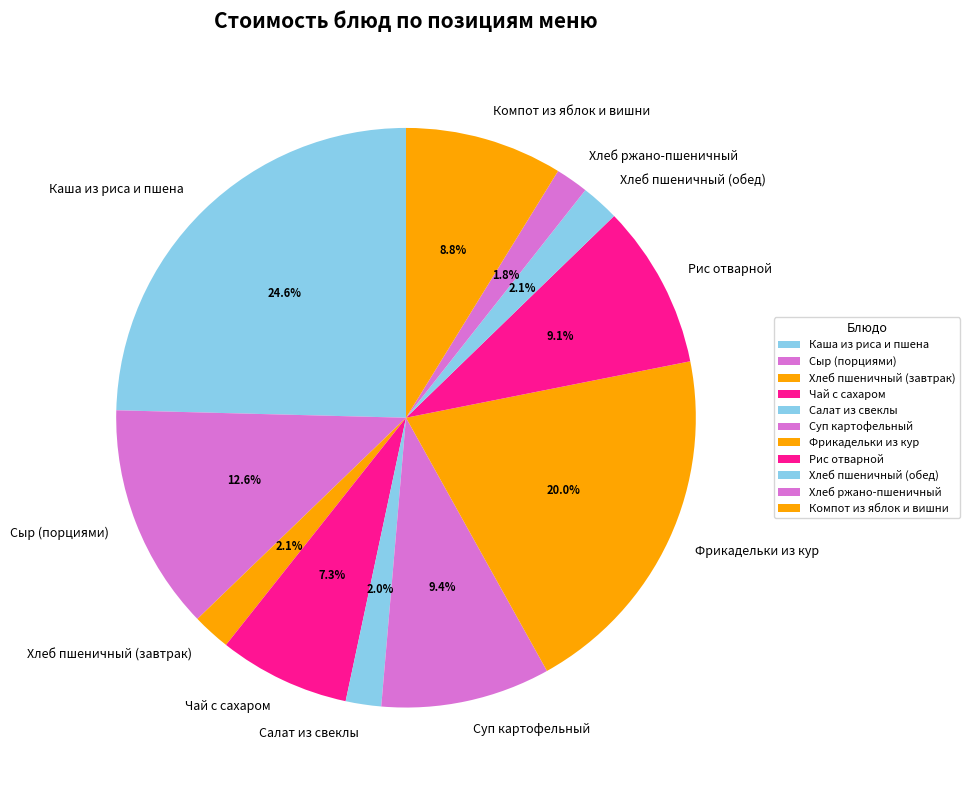

To the nearest percent, what is the combined percentage of Салат из свеклы and Фрикадельки из кур?

22%